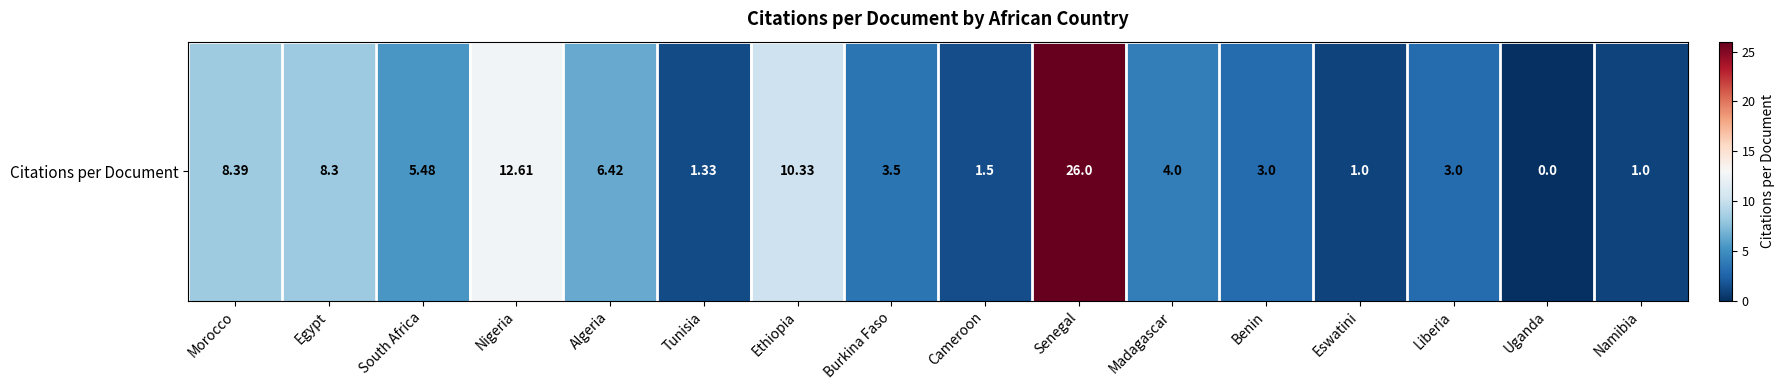

Rank the categories by value from highest to lowest.

Senegal, Nigeria, Ethiopia, Morocco, Egypt, Algeria, South Africa, Madagascar, Burkina Faso, Benin, Liberia, Cameroon, Tunisia, Eswatini, Namibia, Uganda